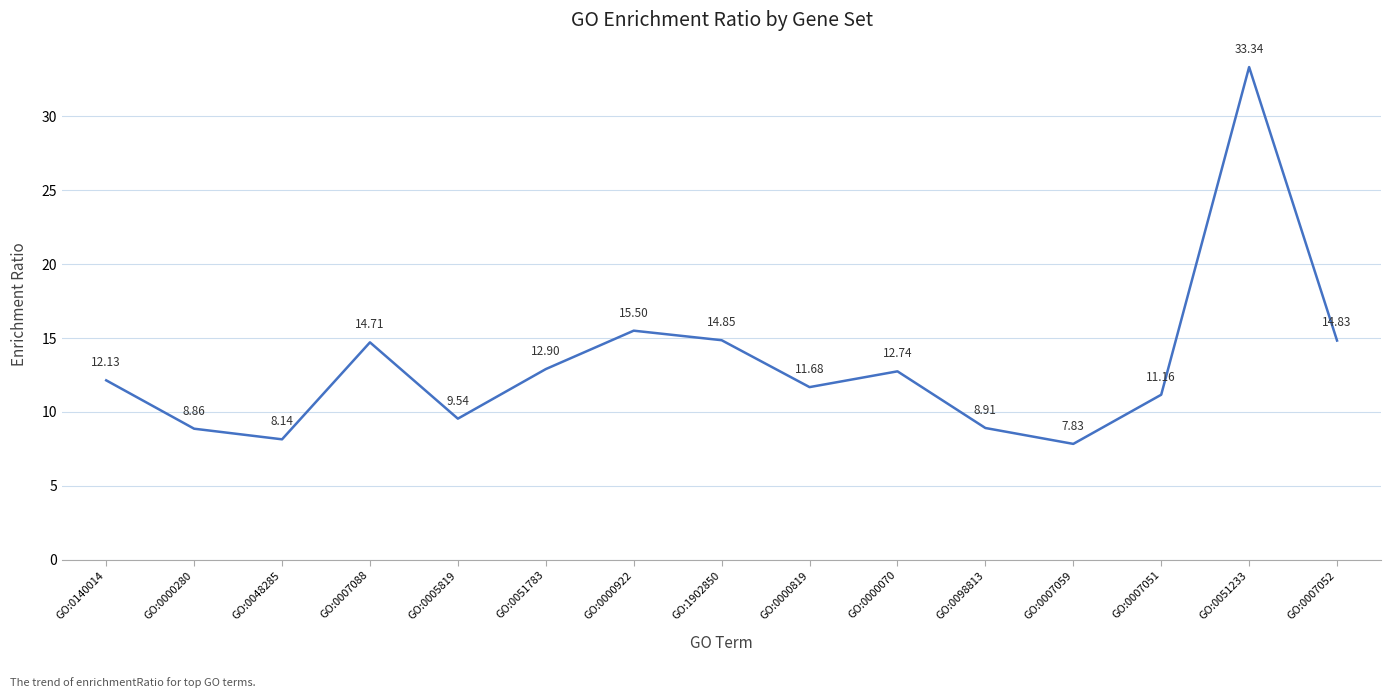

True or false: the data shows 25.8 at GO:0000922.

False